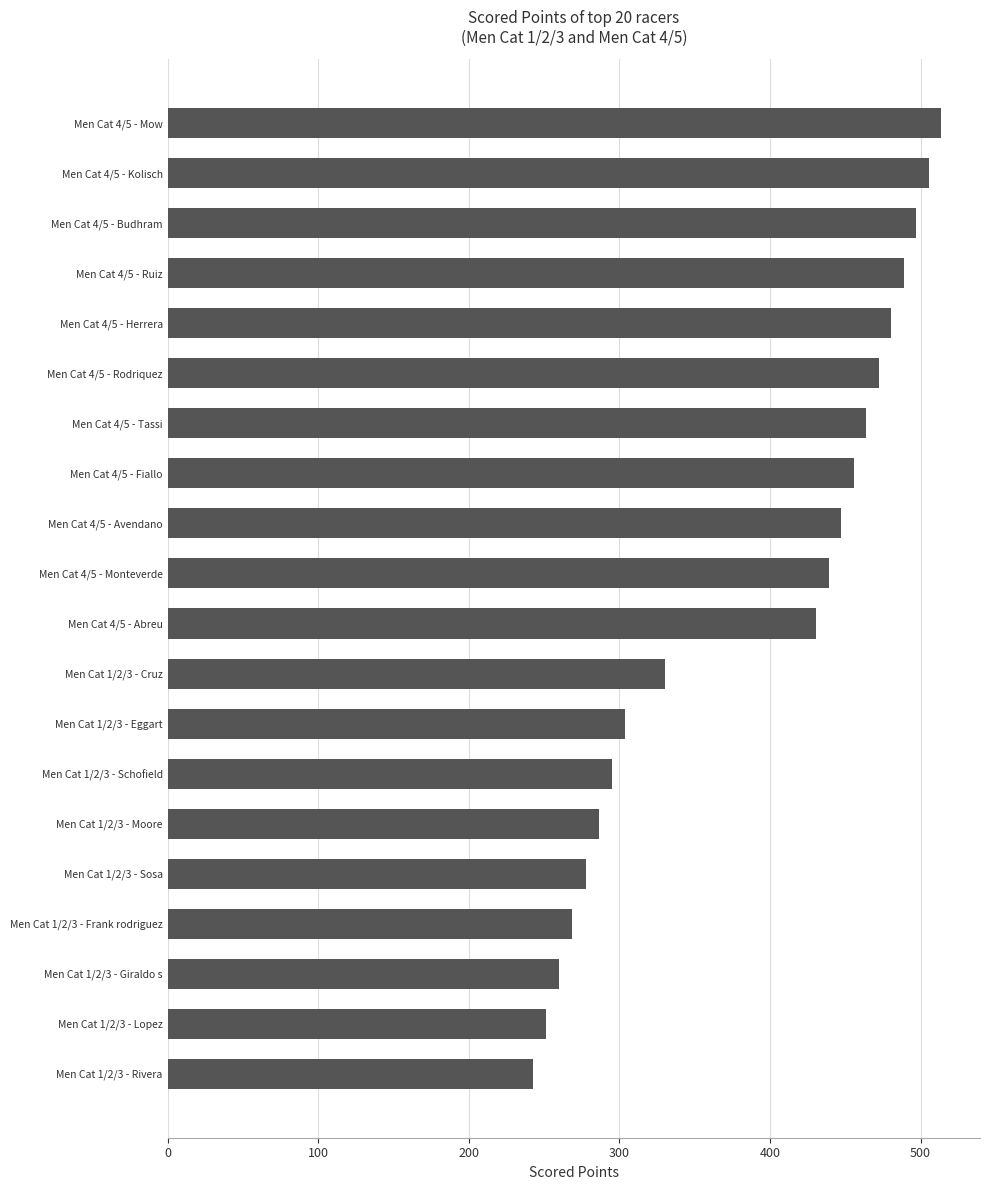

Which has a higher value, Men Cat 4/5 - Tassi or Men Cat 1/2/3 - Eggart?

Men Cat 4/5 - Tassi